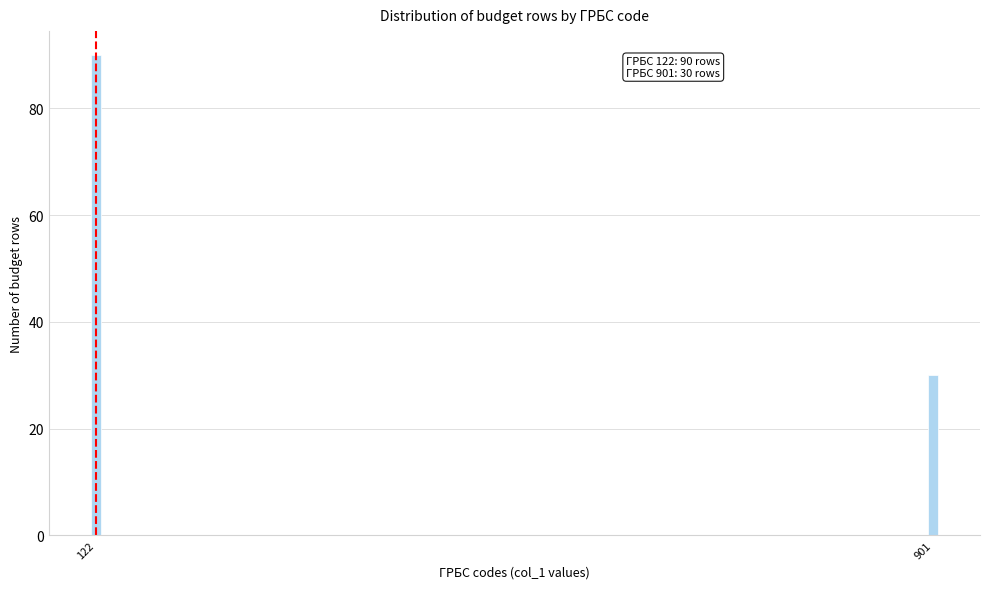

Reading left to right, extract all data points from this chart.

90	30